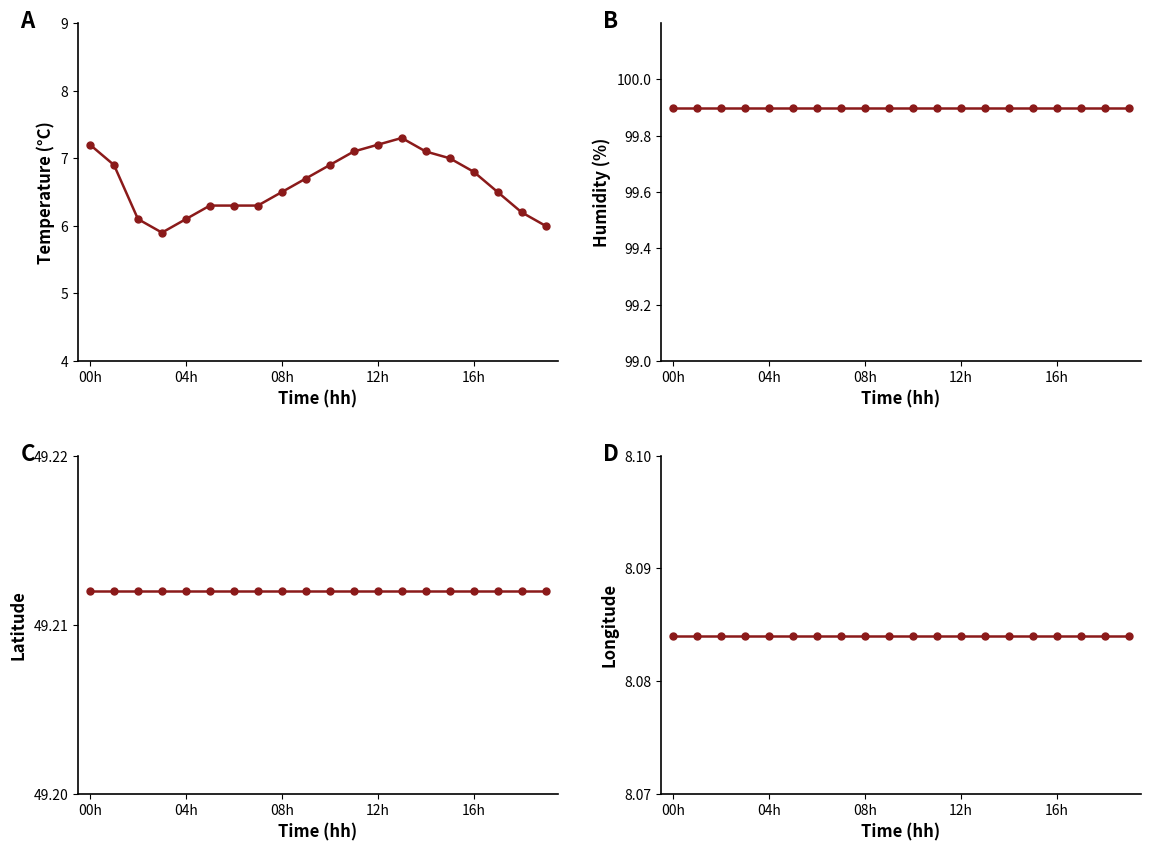

Which series has the widest spread of values?

temperature